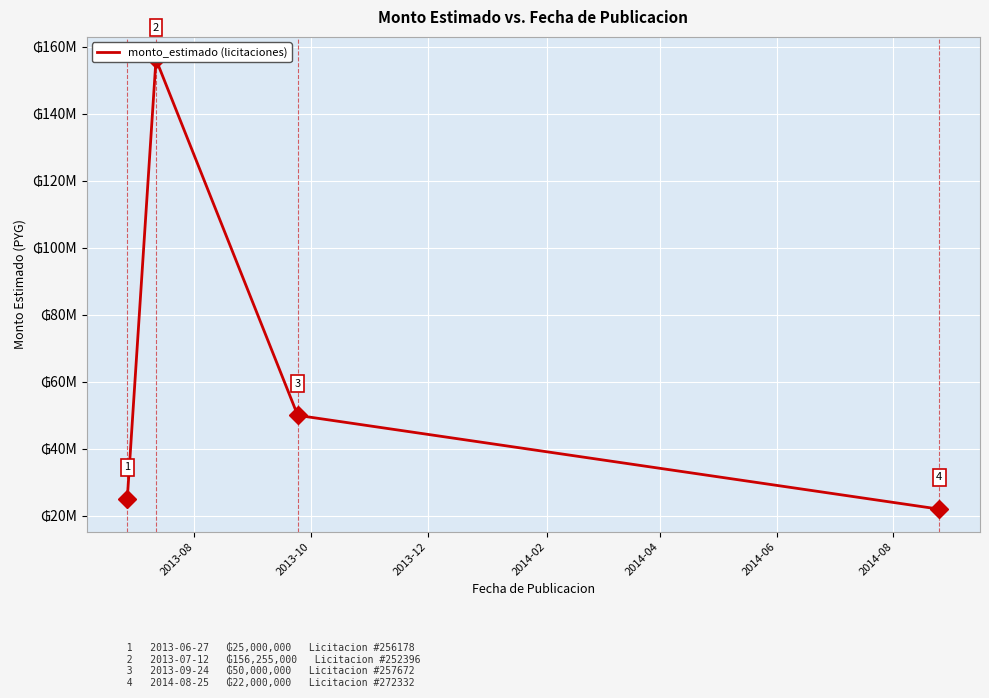

Does the chart display data point markers on the line(s)?

Yes